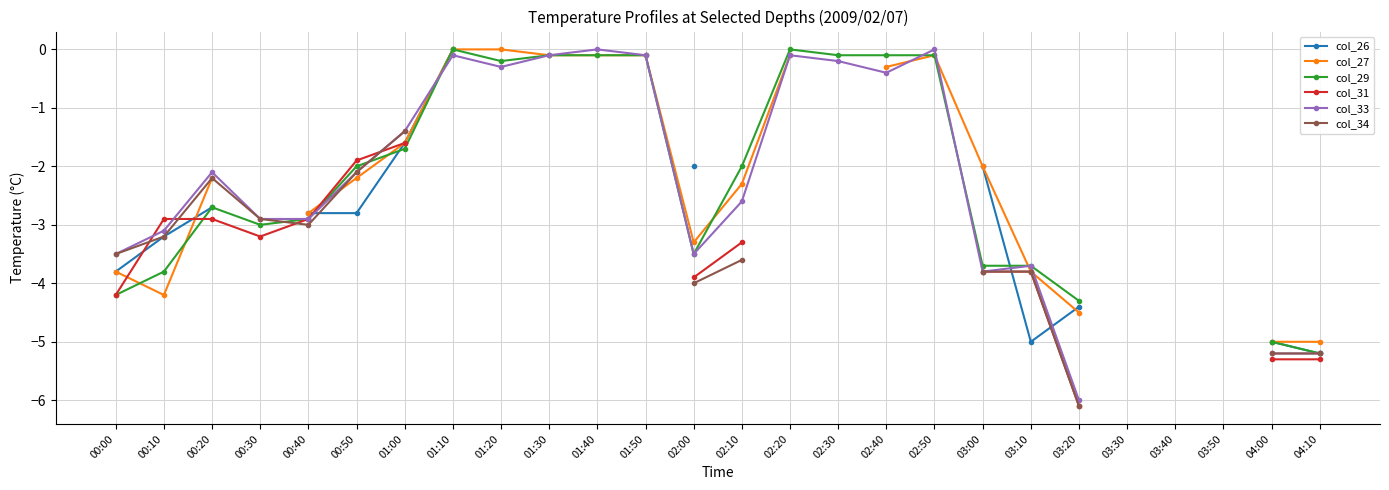

Which has a higher value, 01:20 or 02:40?

02:40